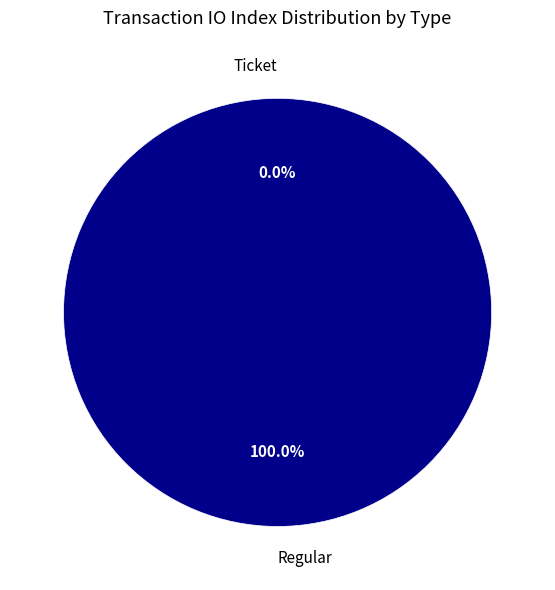

Is the sum of Regular and Ticket greater than half?

Yes